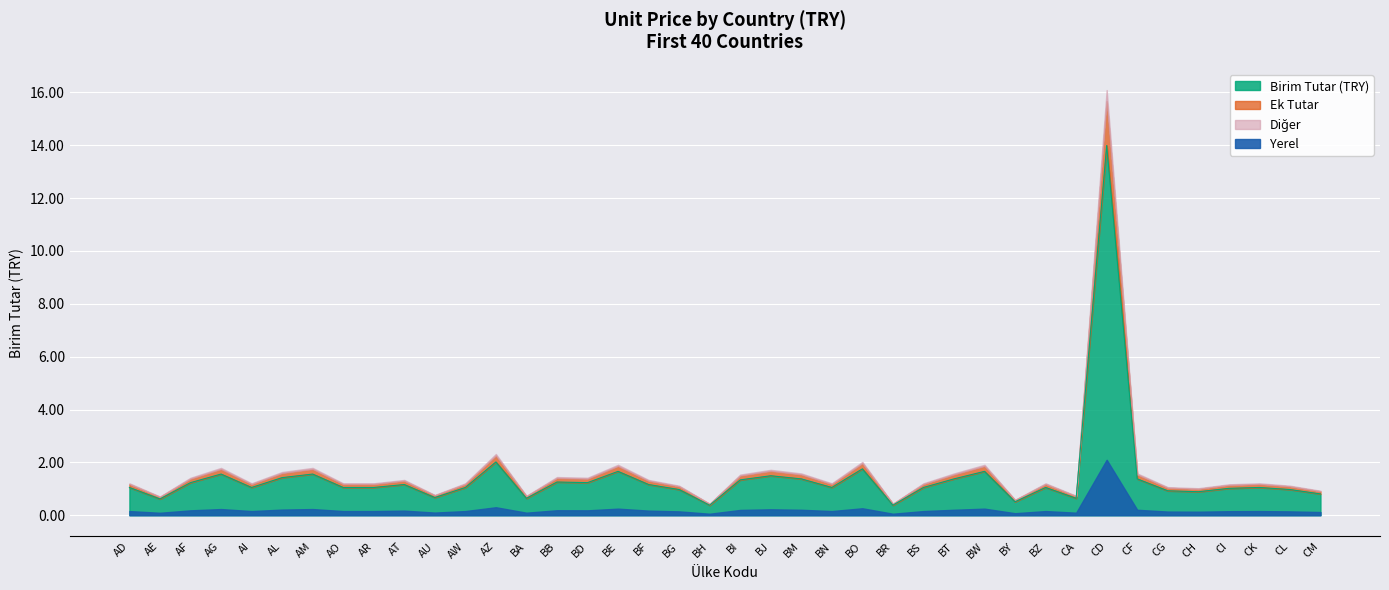

Rank the categories by value from lowest to highest.

BH, BR, BY, AE, BA, CA, AU, CM, CH, CG, BG, CL, CI, AD, AI, AO, AR, AW, BN, BS, BZ, CK, AT, BF, AF, BD, BB, BI, BM, BT, CF, AL, BJ, AG, AM, BE, BW, BO, AZ, CD